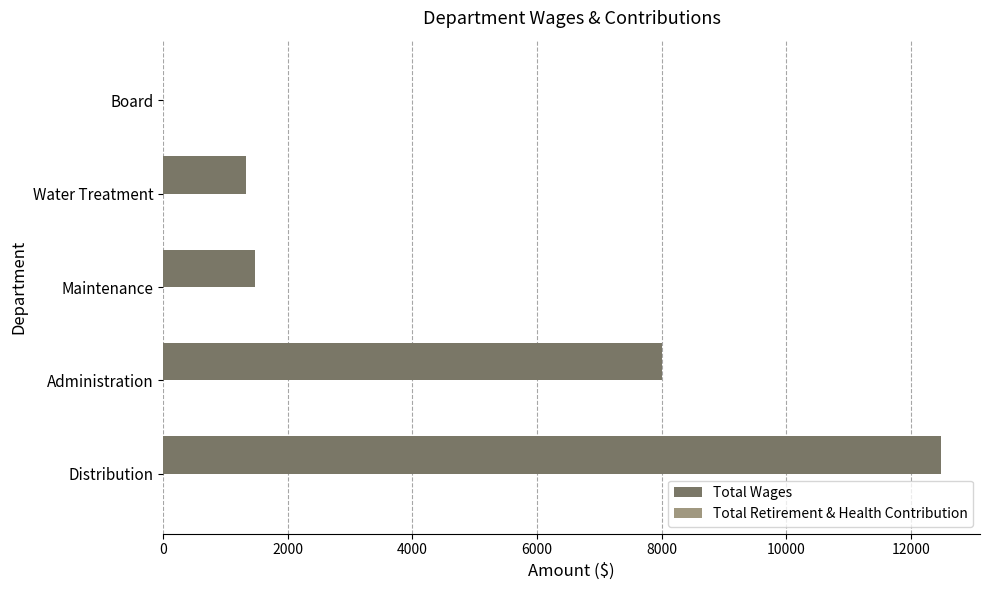

True or false: the data shows -7294 at Board.

False